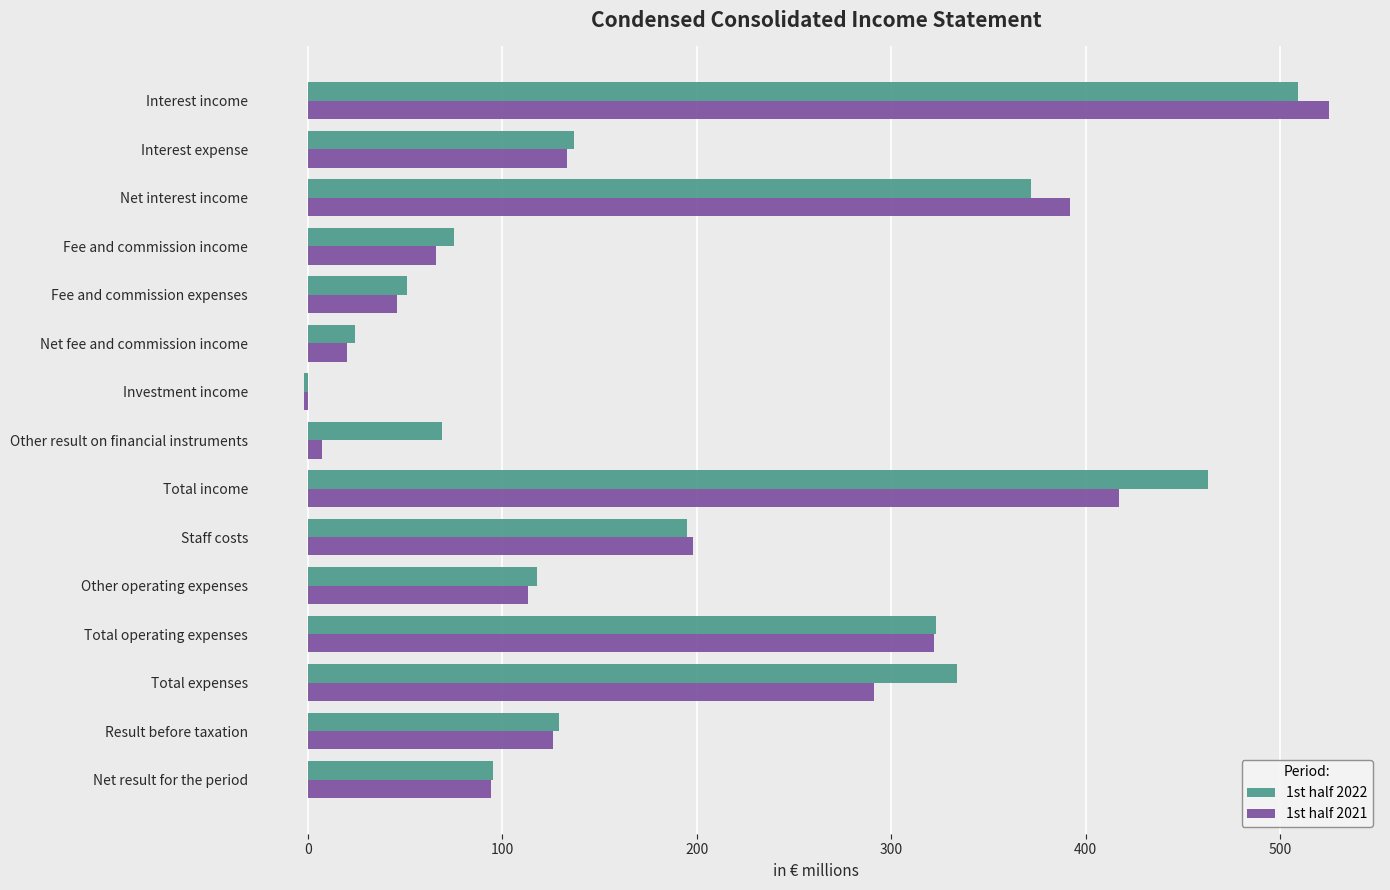

Which series changed the most between Total income and Net result for the period?

1st half 2022